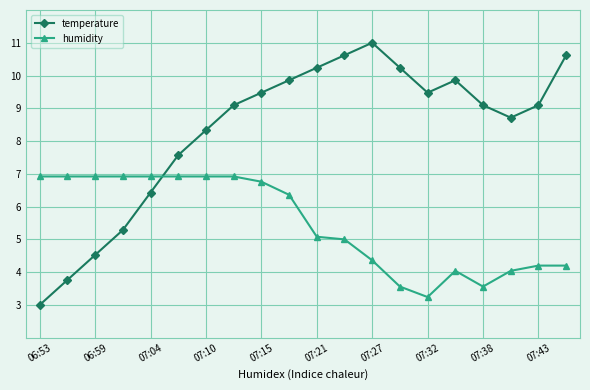

Count the number of categories in the chart.

20